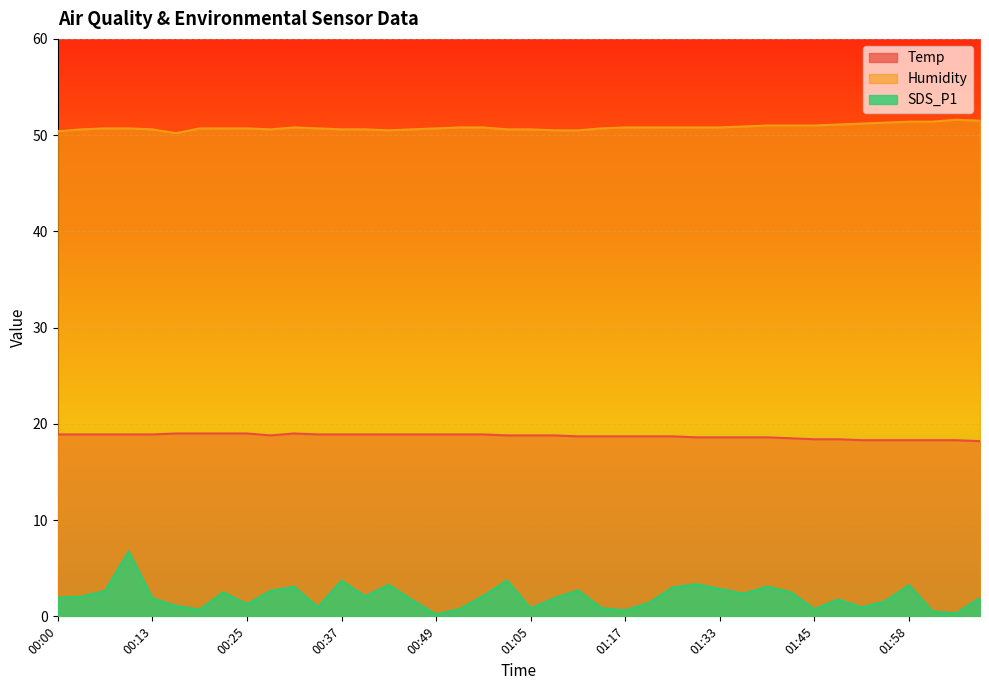

Where is the first local minimum for Temp?

00:28